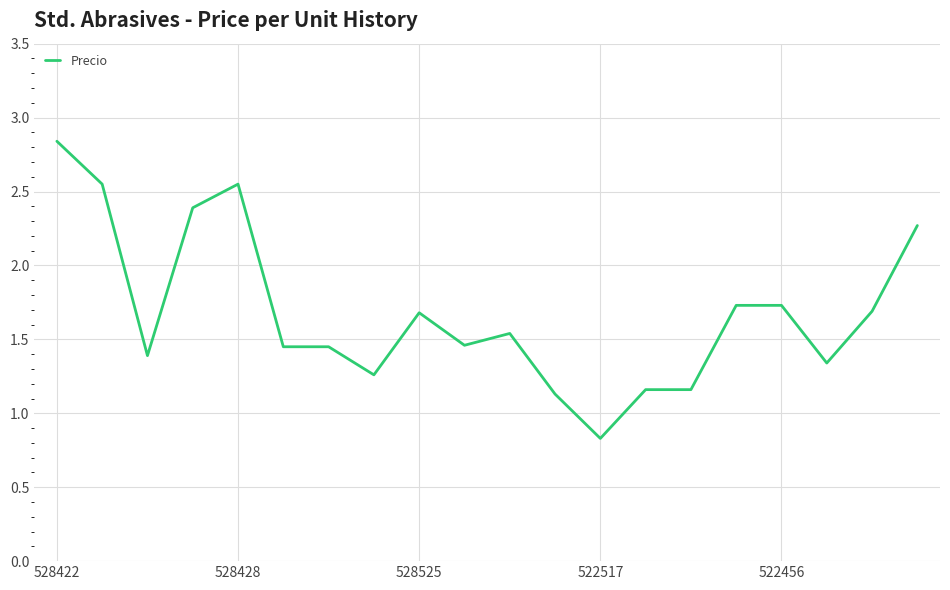

What is the difference between the maximum and minimum values?

2.0